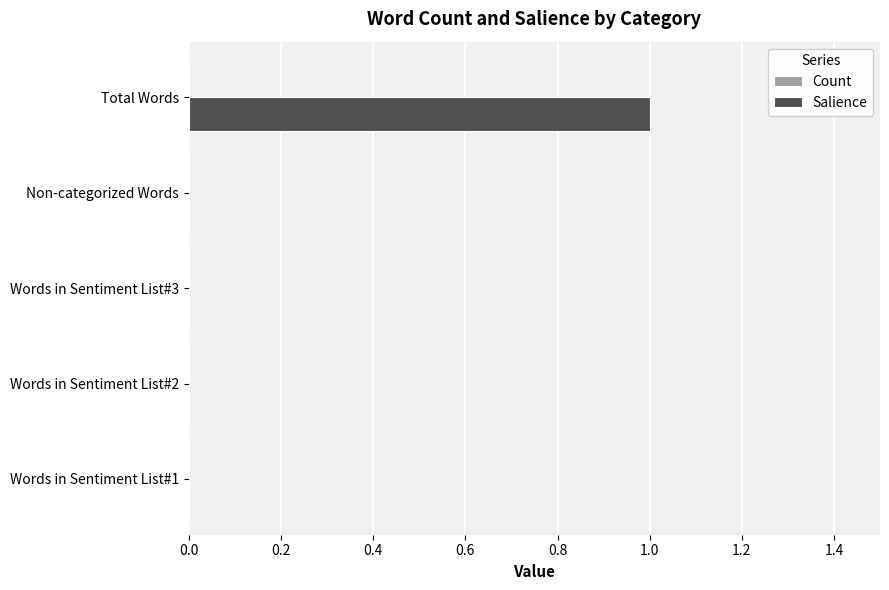

The value at Words in Sentiment List#3 is 0. True or false?

True